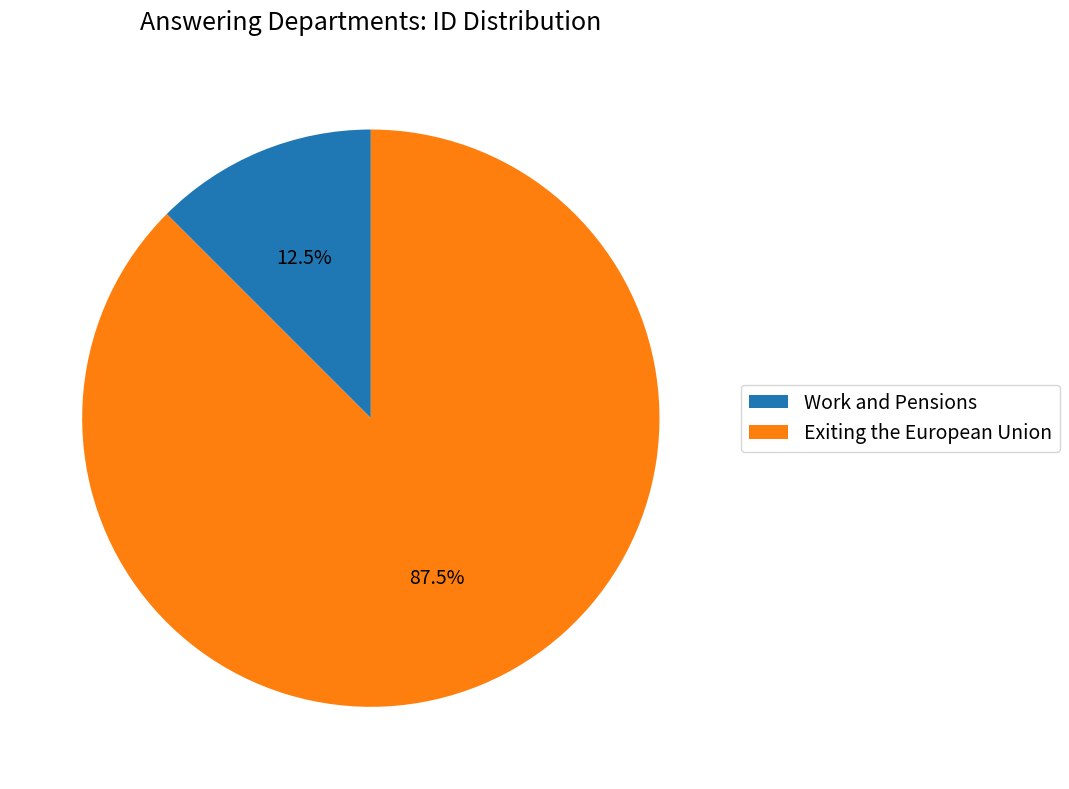

What is the ratio of the value at Exiting the European Union to the value at Work and Pensions?

7.0